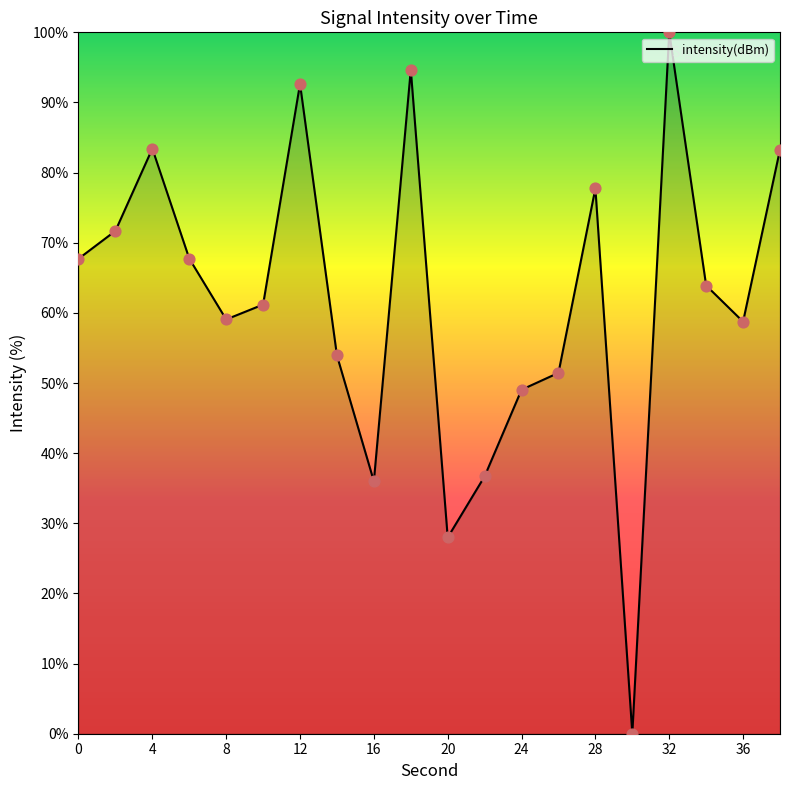

What is the maximum value shown in the chart?

100.0